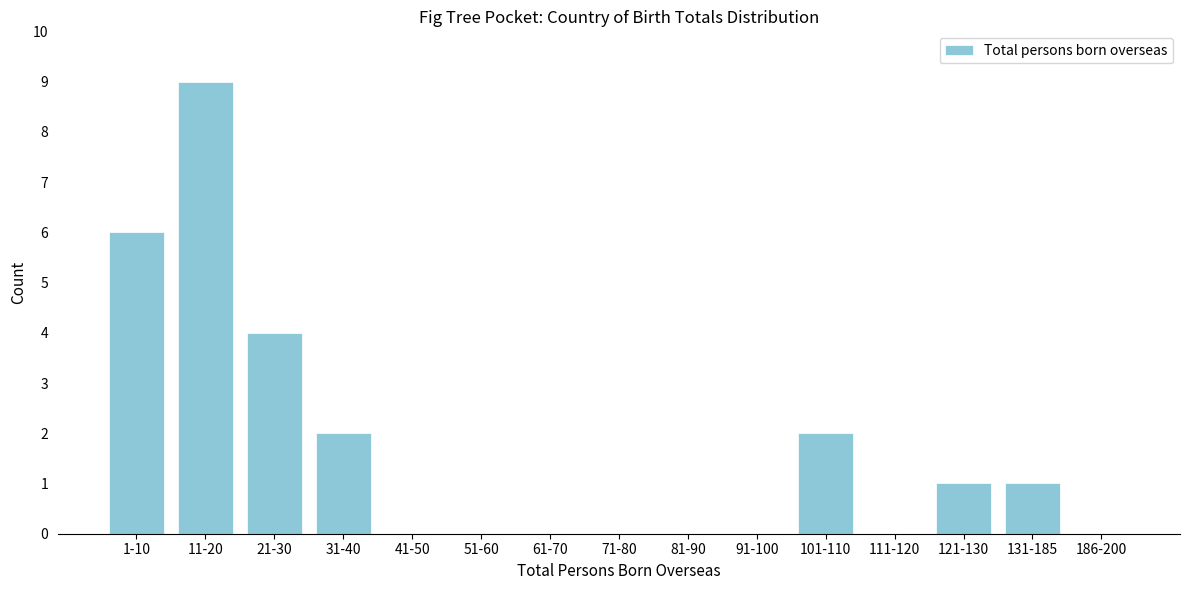

Reading left to right, list all the values displayed in this chart.

1-10=6	11-20=9	21-30=4	31-40=2	41-50=0	51-60=0	61-70=0	71-80=0	81-90=0	91-100=0	101-110=2	111-120=0	121-130=1	131-185=1	186-200=0